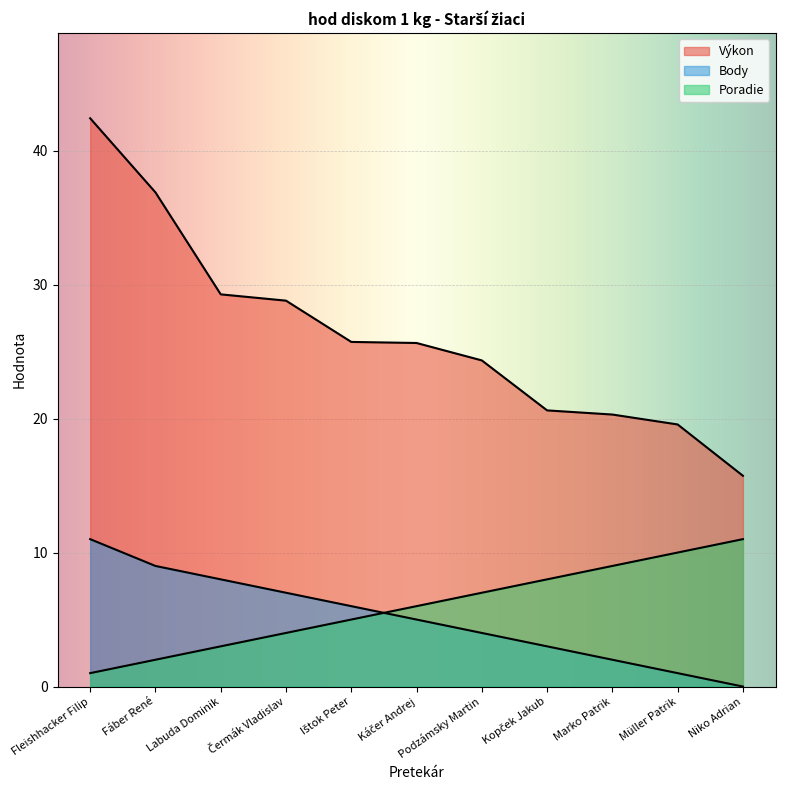

Reading right to left, extract all data points from this chart.

Výkon: 15.7	19.6	20.3	20.6	24.3	25.6	25.7	28.8	29.3	36.9	42.4
Body: 0.0	1.0	2.0	3.0	4.0	5.0	6.0	7.0	8.0	9.0	11.0
Poradie: 11.0	10.0	9.0	8.0	7.0	6.0	5.0	4.0	3.0	2.0	1.0